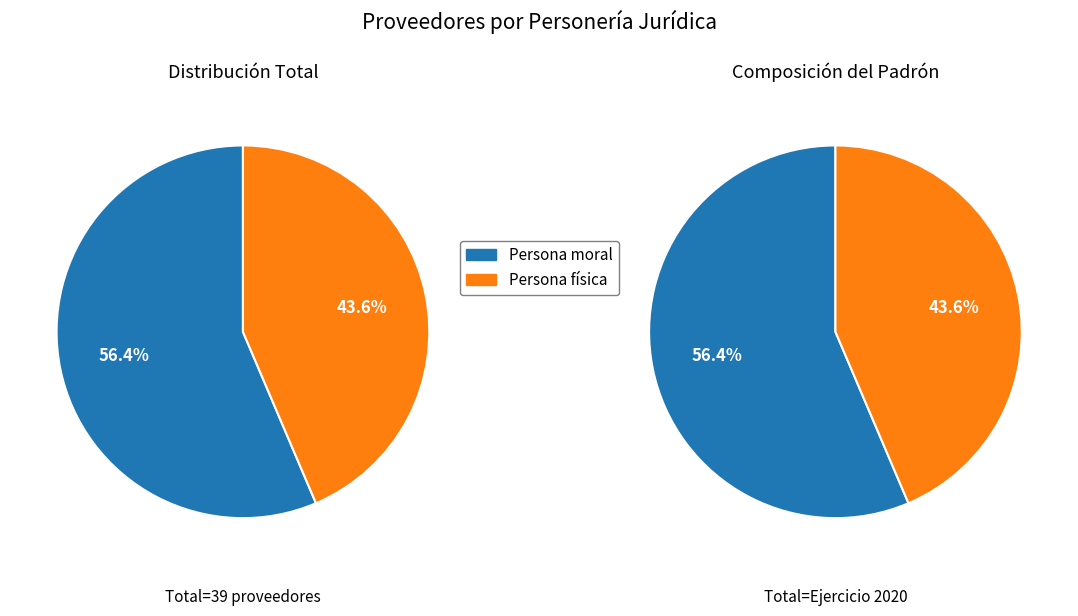

To the nearest percent, what percentage of the pie is Persona moral?

56%